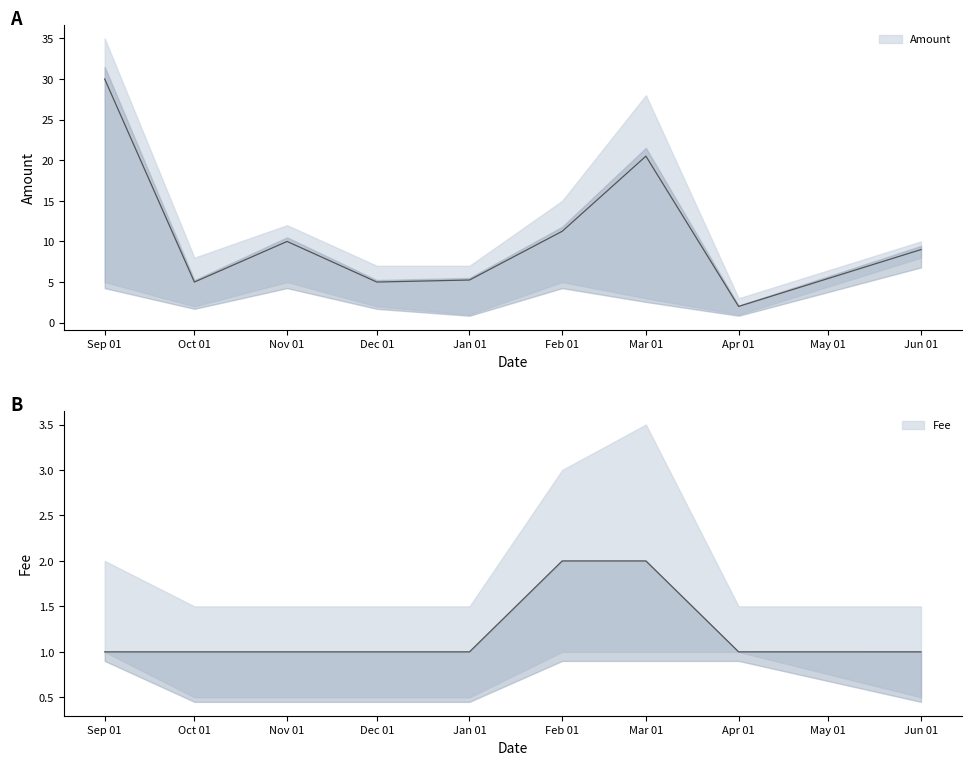

Where does the Amount series first go above 9?

Sep 01